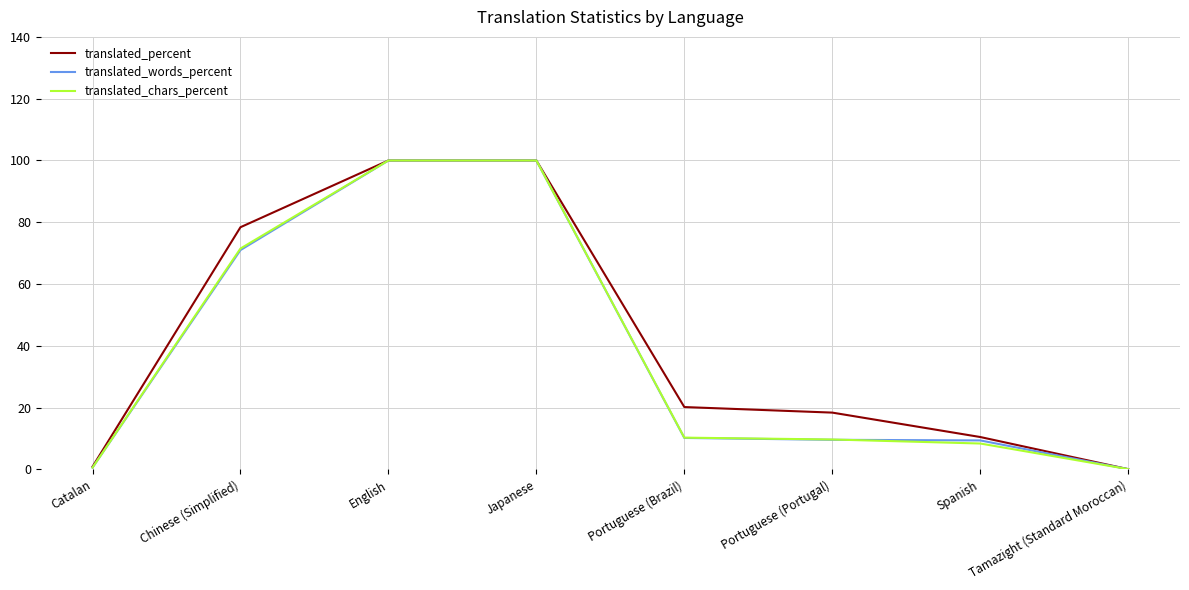

What is the difference between the second highest and second lowest values in the translated_chars_percent series?

99.4